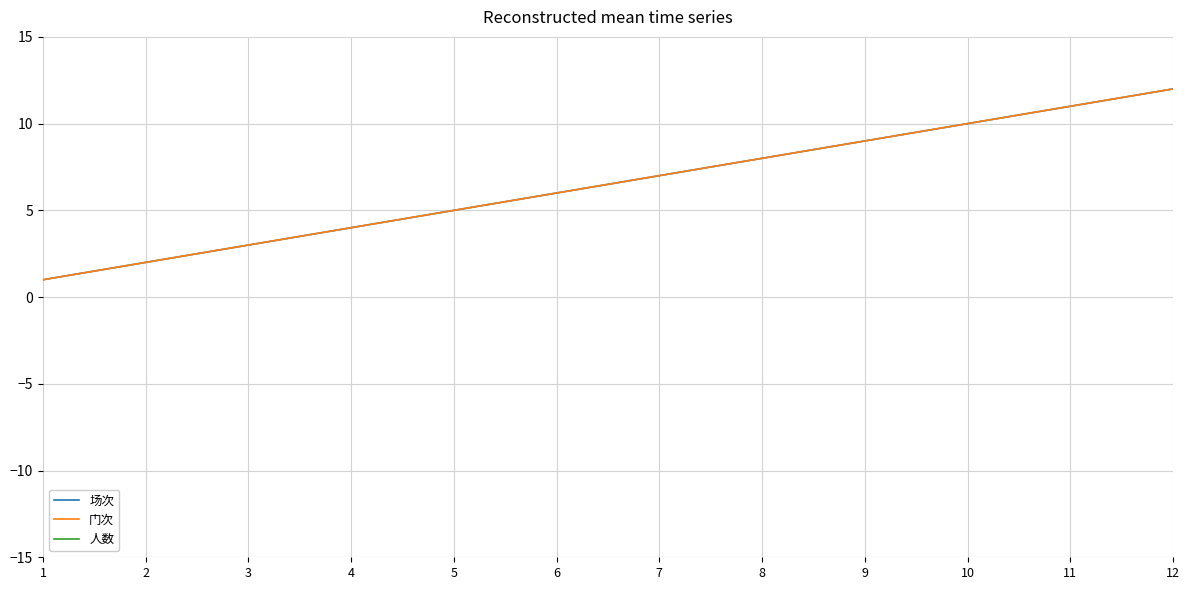

Reading left to right, list all the values displayed in this chart.

场次: 1	2	3	4	5	6	7	8	9	10	11	12
门次: 1	2	3	4	5	6	7	8	9	10	11	12
人数: 27	27	37	37	33	77	77	37	27	77	77	77